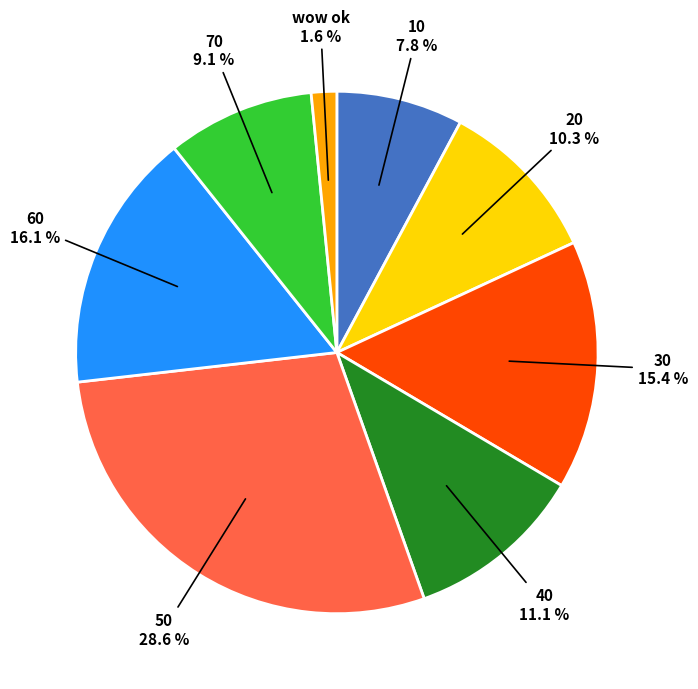

Does any single category account for the majority?

No